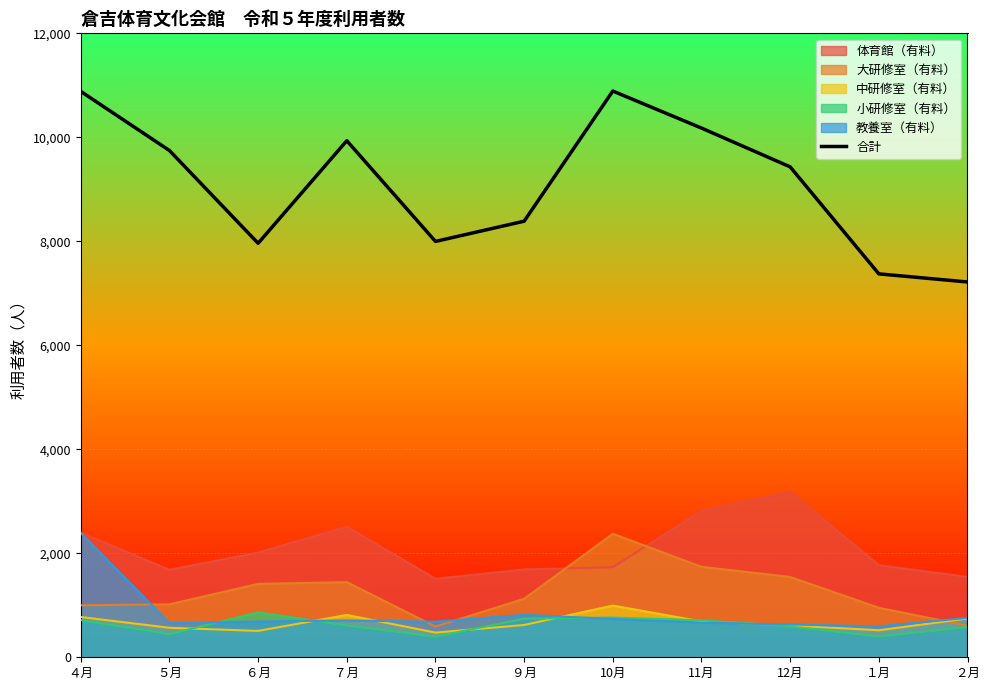

What is the average value?

9091